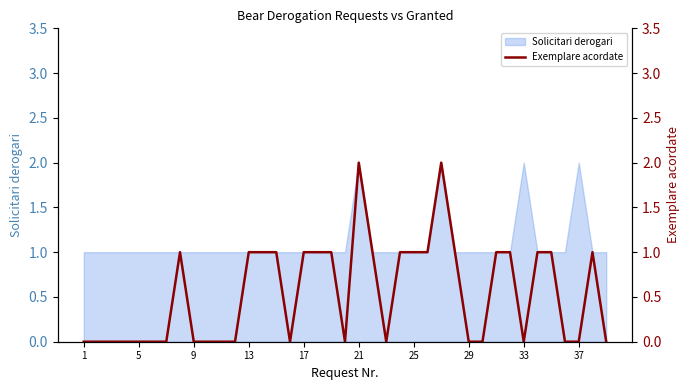

The value of Solicitari derogari at 37 is 1. True or false?

False